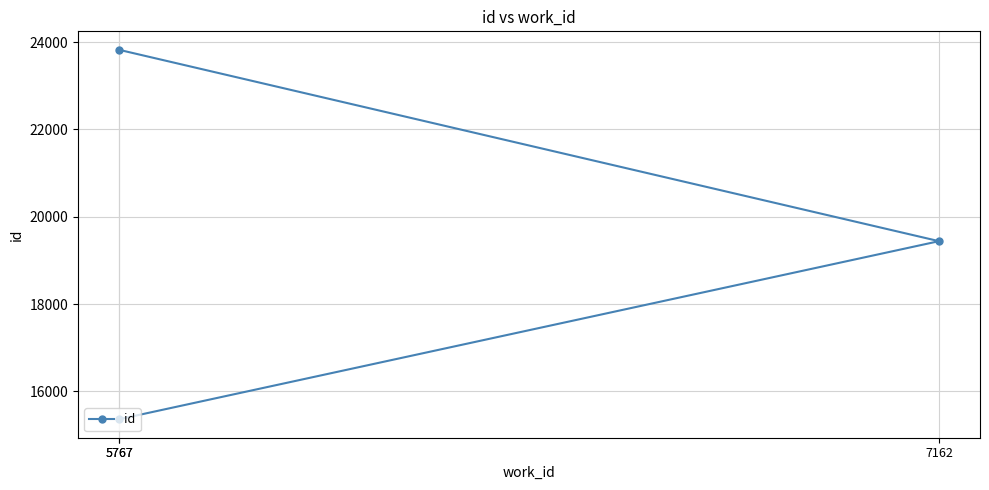

How many values are between 15362 and 23822?

3